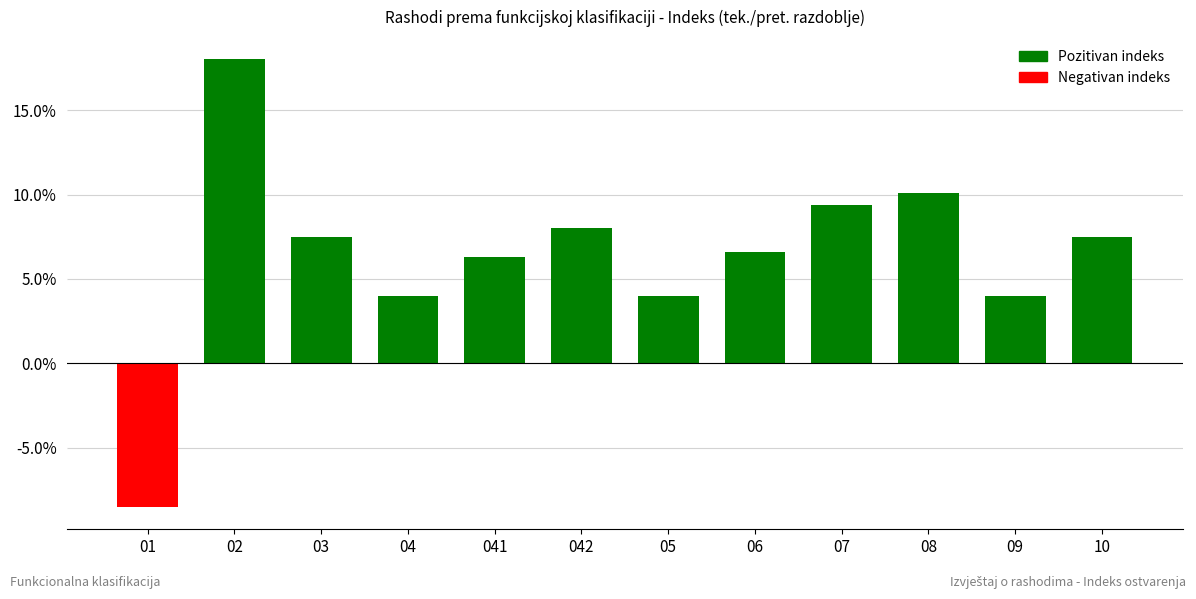

True or false: the data shows 12.4 at 03.

False